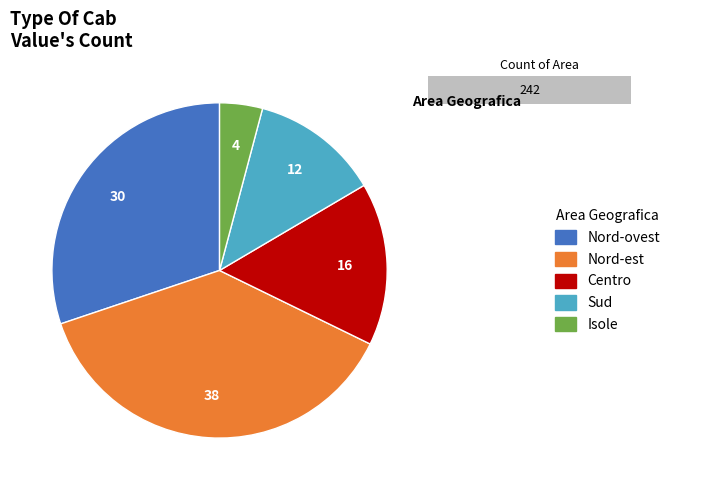

What is the largest slice in the pie chart?

Nord-est